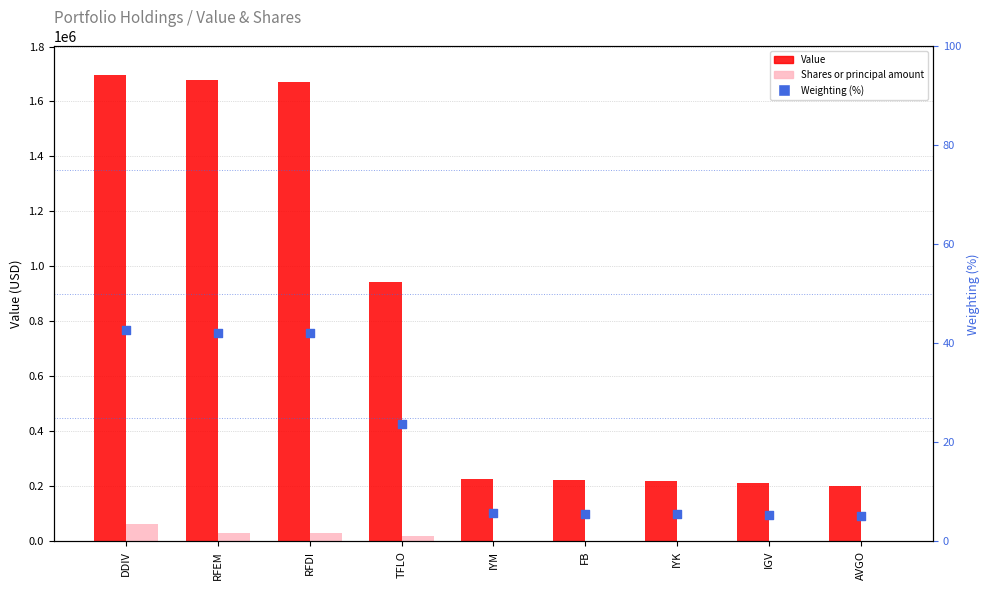

Is the value of Weighting (%) at IYK greater than the value of Value at IYK?

No